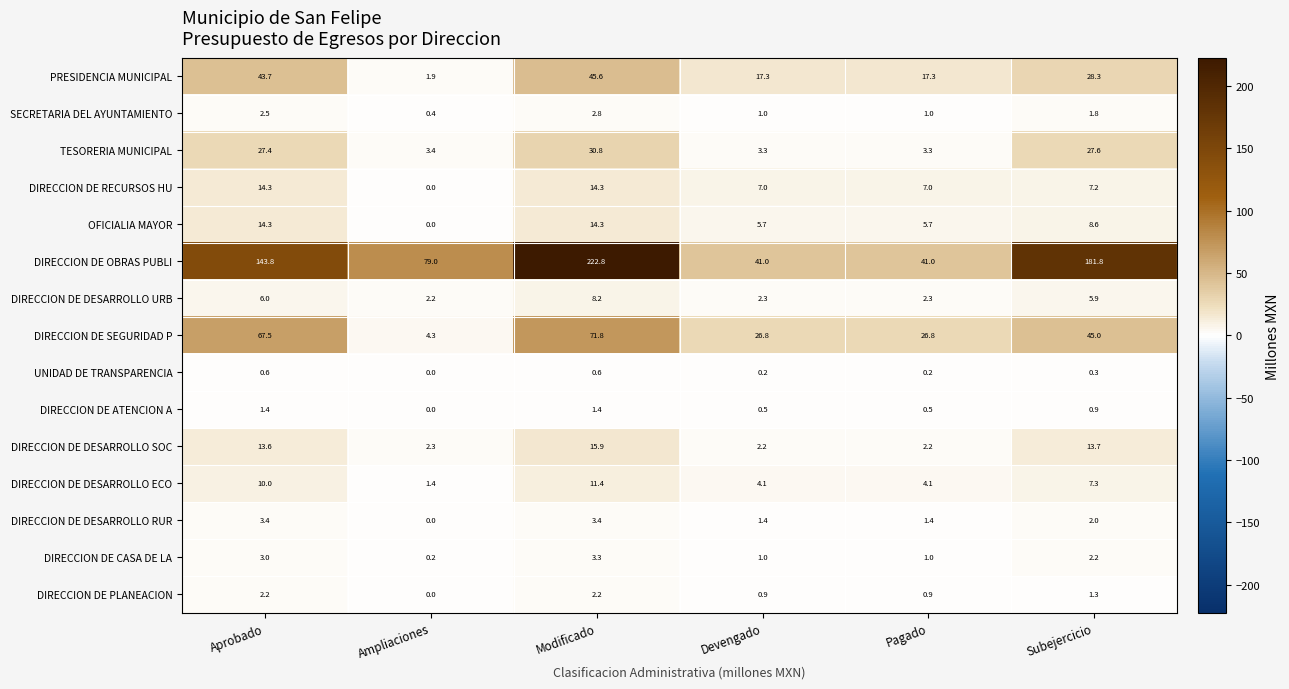

What is the sum of all DIRECCION DE DESARROLLO URB values?

26.9